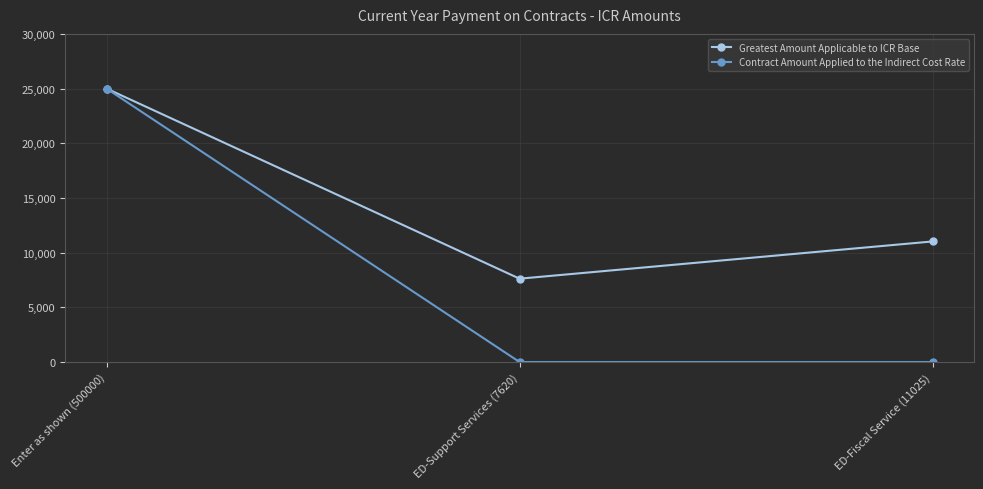

Reading right to left, transcribe all the data shown in this chart.

Greatest Amount Applicable to ICR Base: 11025	7620	25000
Contract Amount Applied to the Indirect Cost Rate: 0	0	25000